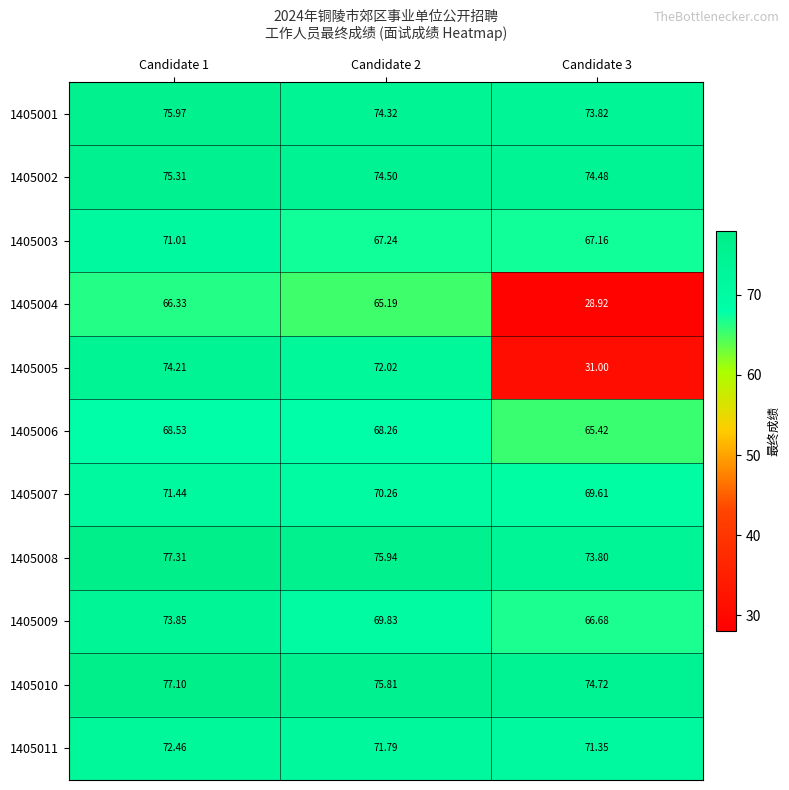

Is the value of 1405001 at Candidate 1 greater than the value of 1405009 at Candidate 2?

Yes